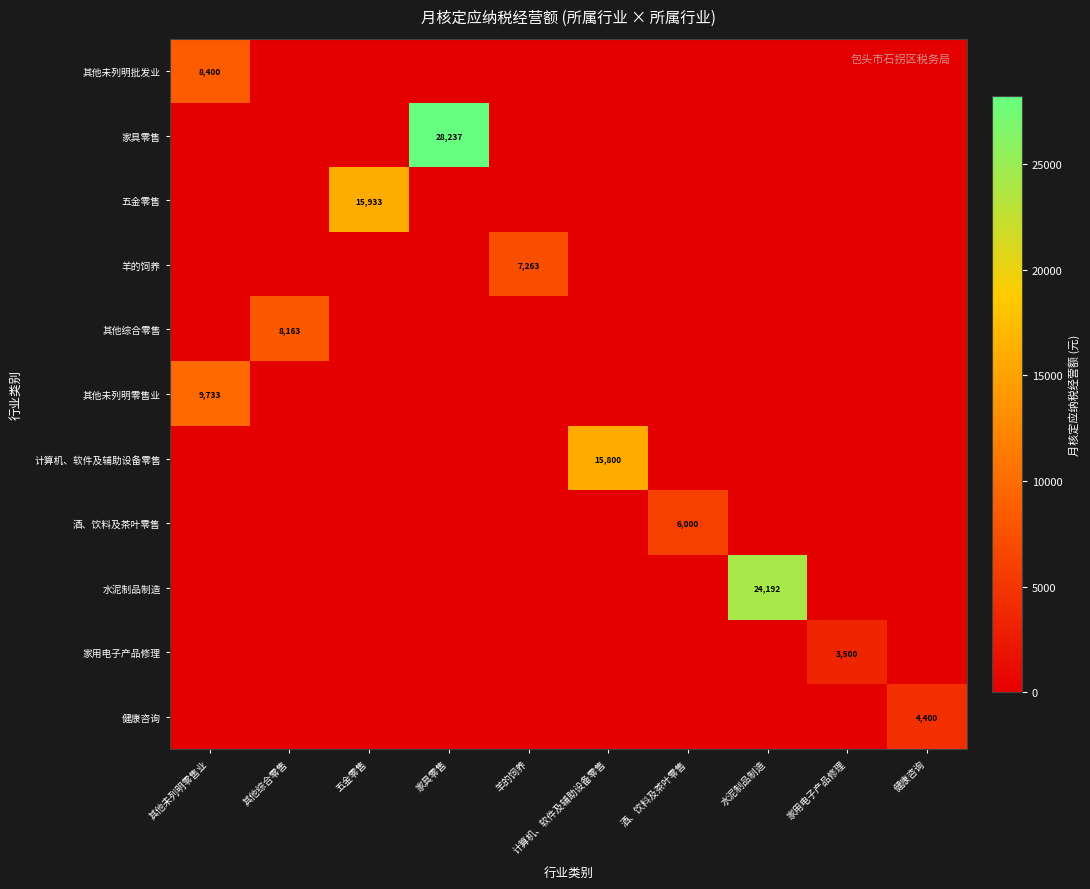

Is it true that 其他未列明批发业 equals 8400 at 其他未列明零售业?

True